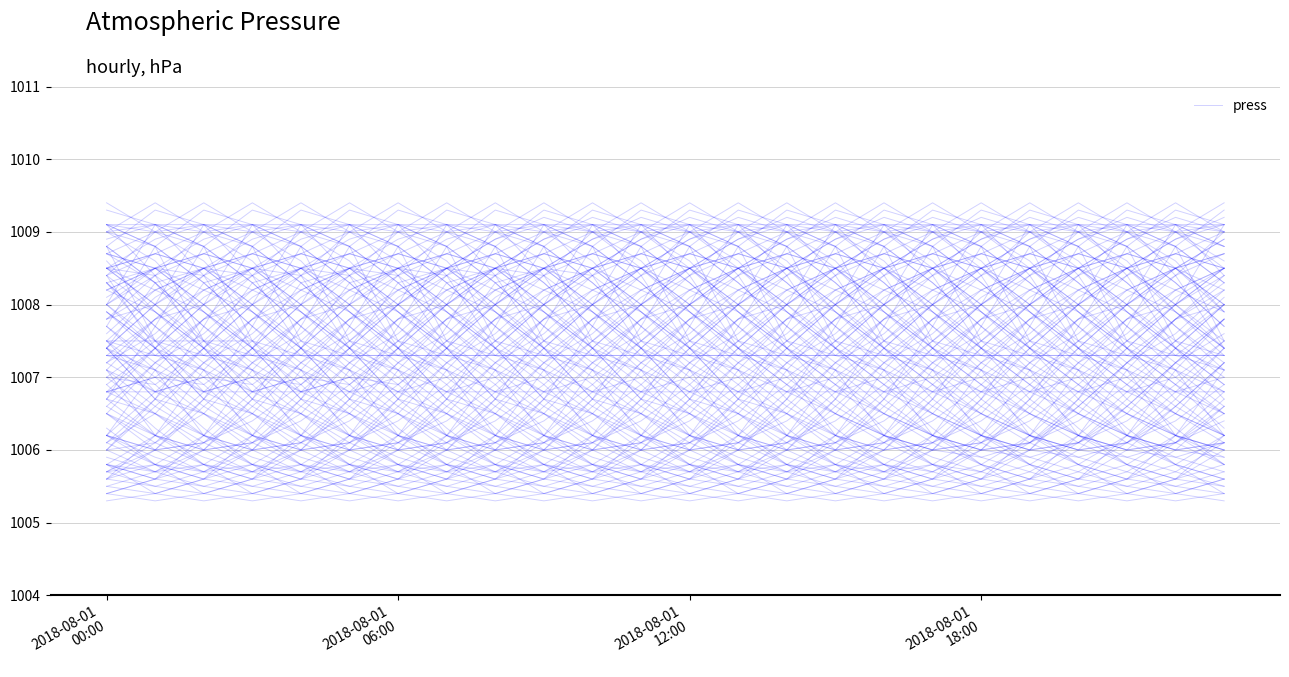

Approximately how many times larger is the value at 9 compared to 2018-08-01
00:00?

1.0